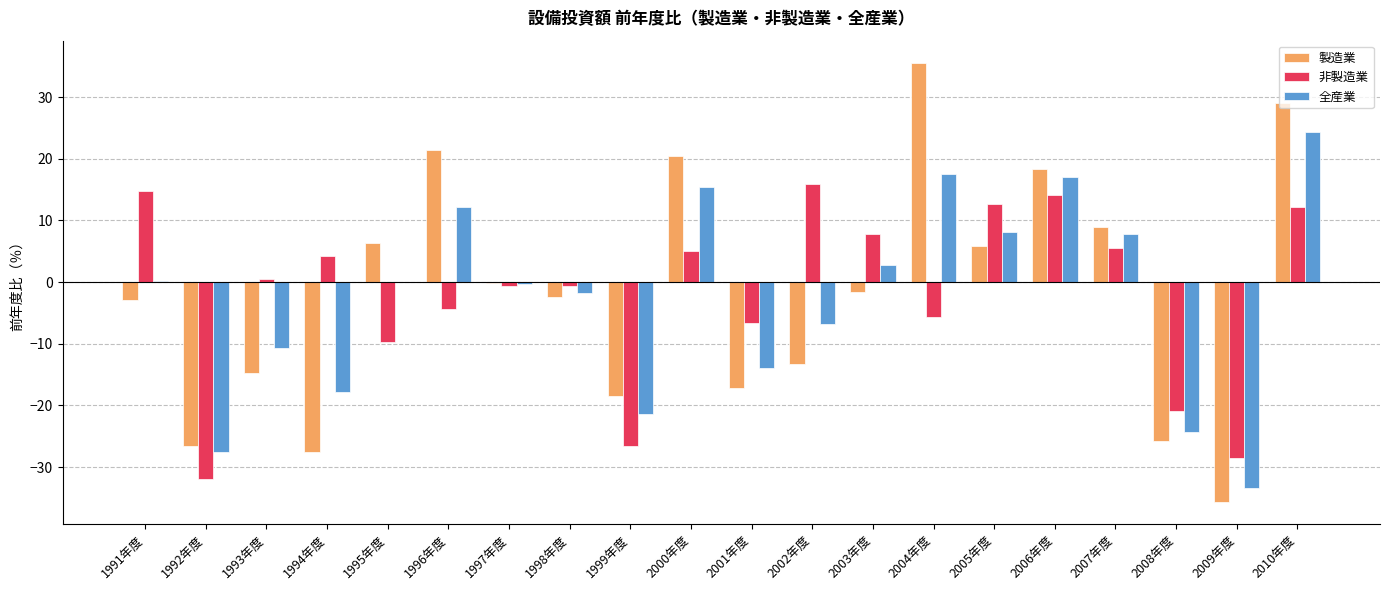

What is the total value across all series at 2009年度?

-97.6